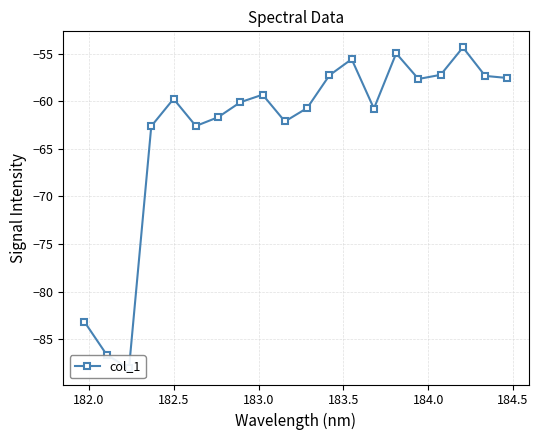

How many lines are shown in the chart?

1